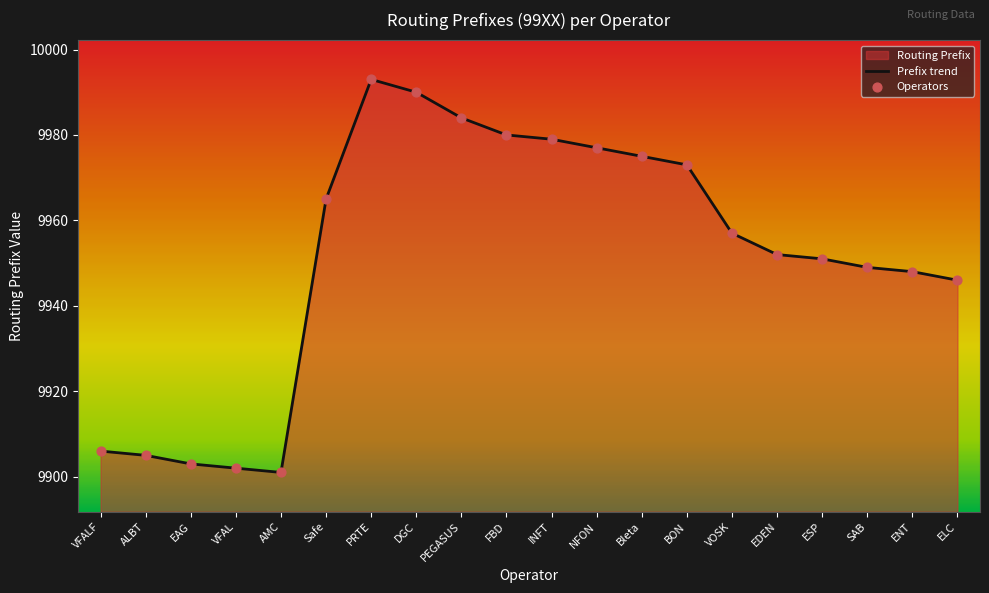

Approximately how many times larger is the value at AMC compared to VOSK?

1.0